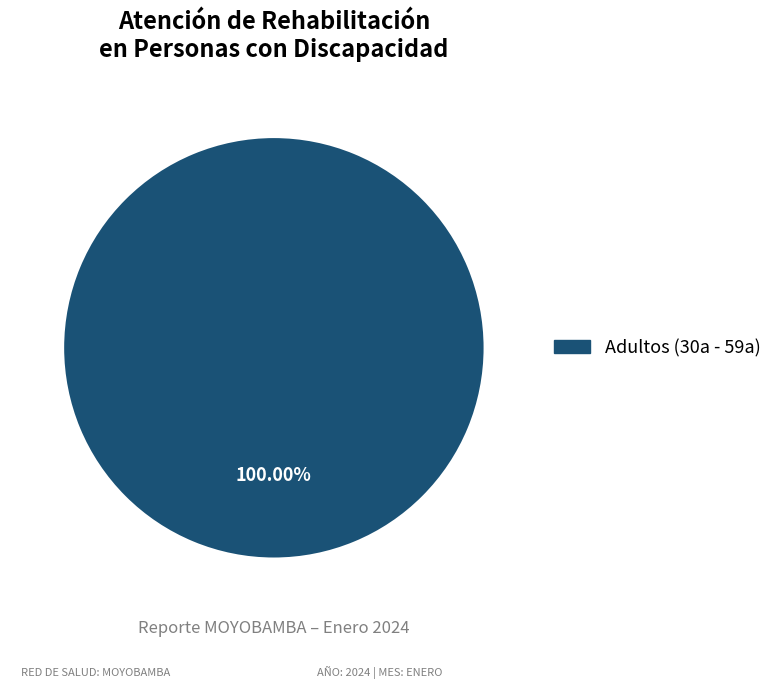

Is there a majority slice in this chart?

Yes